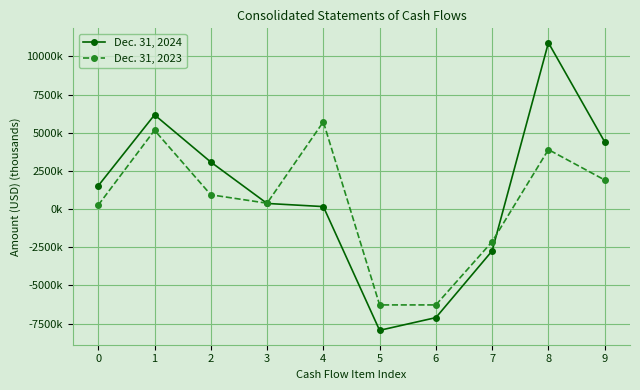

Is this an area chart (filled region under the line)?

No